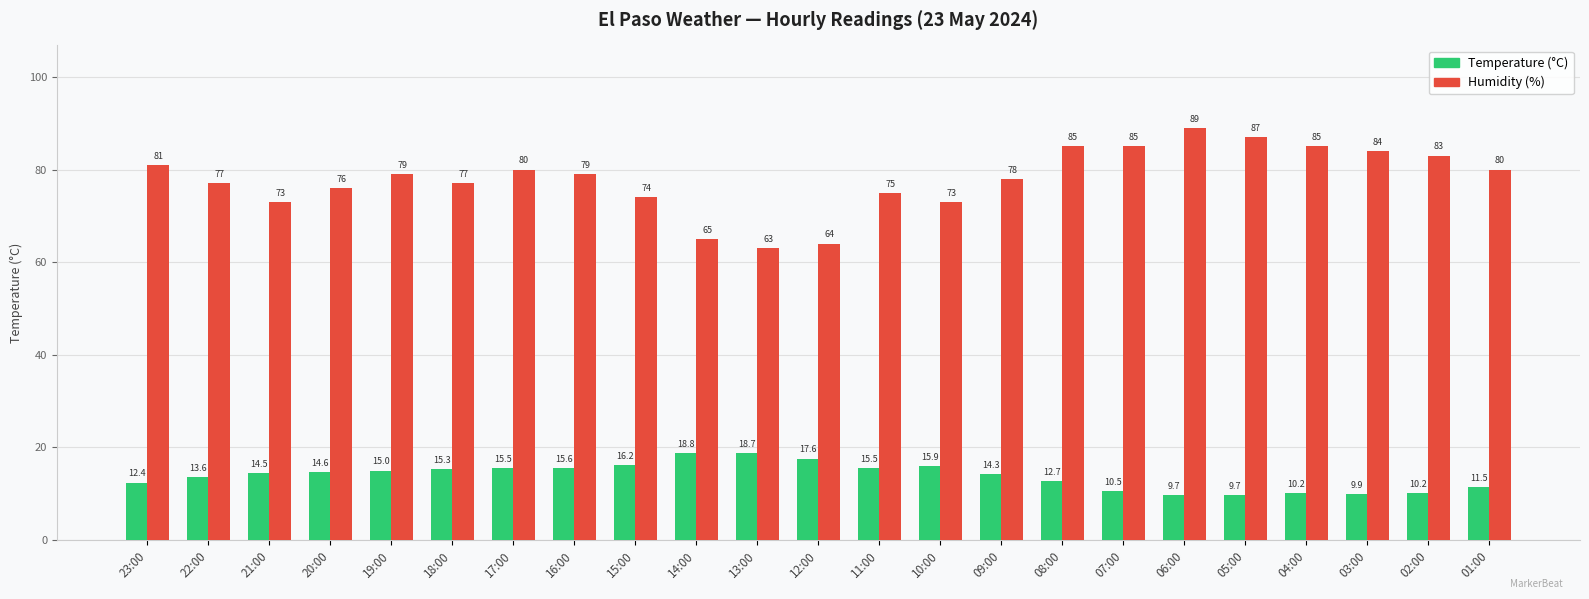

The value of Humidity (%) at 07:00 is 85.0. True or false?

True